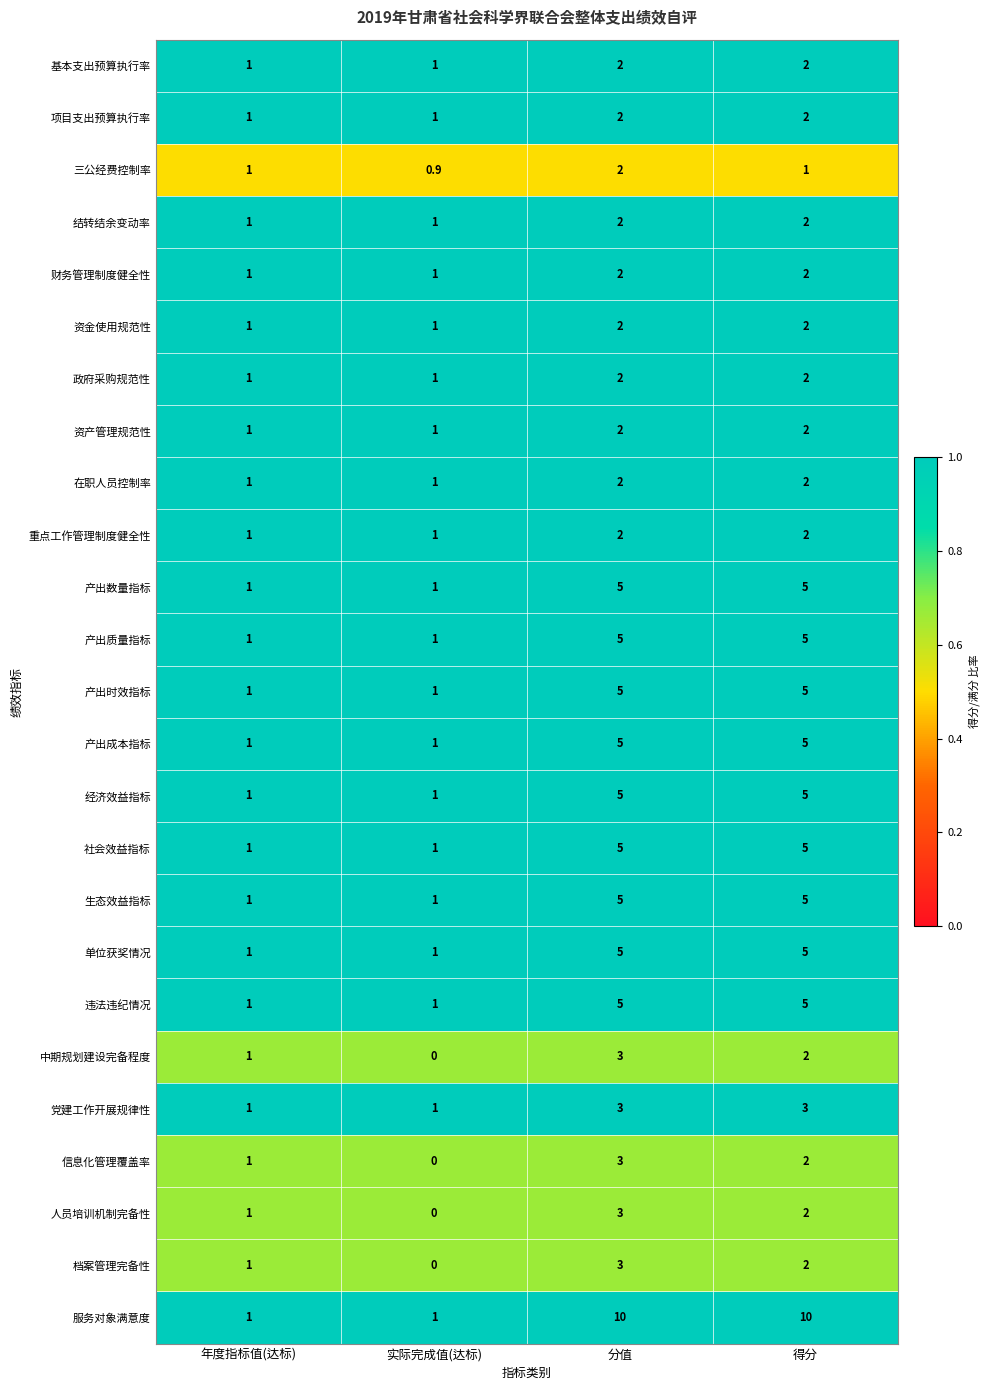

The value of 基本支出预算执行率 at 年度指标值(达标) is 1.0. True or false?

True